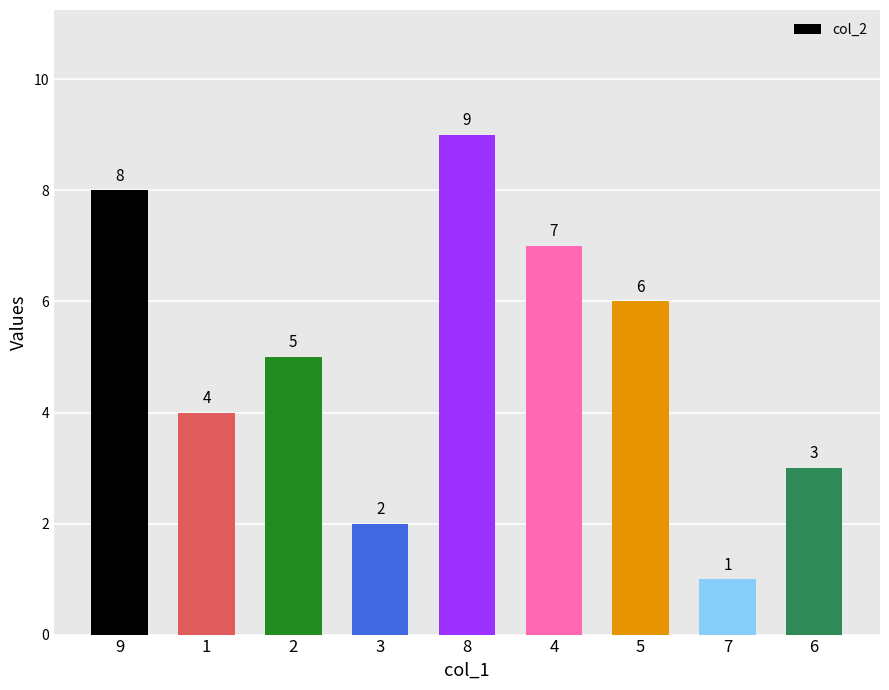

Which category has the highest value across all series?

8